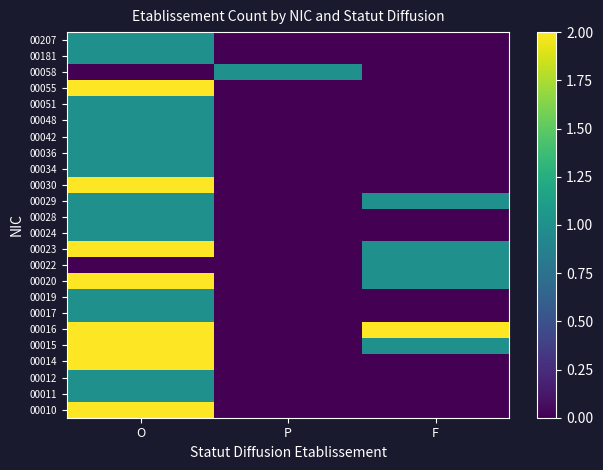

What is the spread (max minus min) of values at O?

2